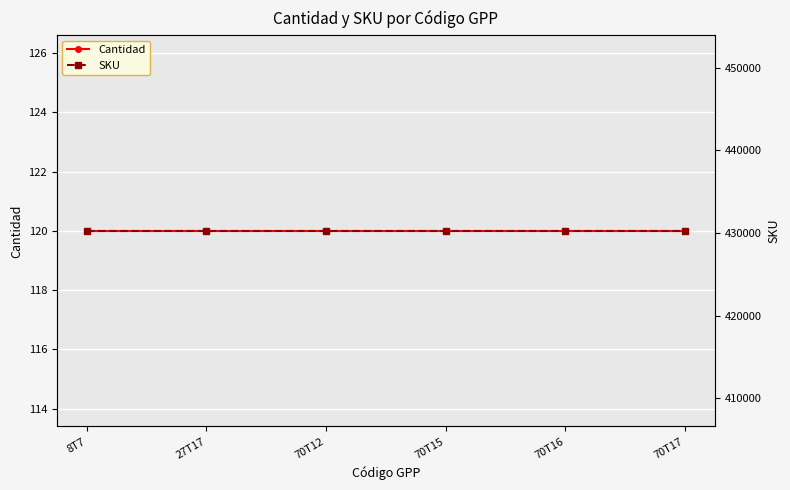

Which has a higher value, 70T15 or 70T16?

70T15